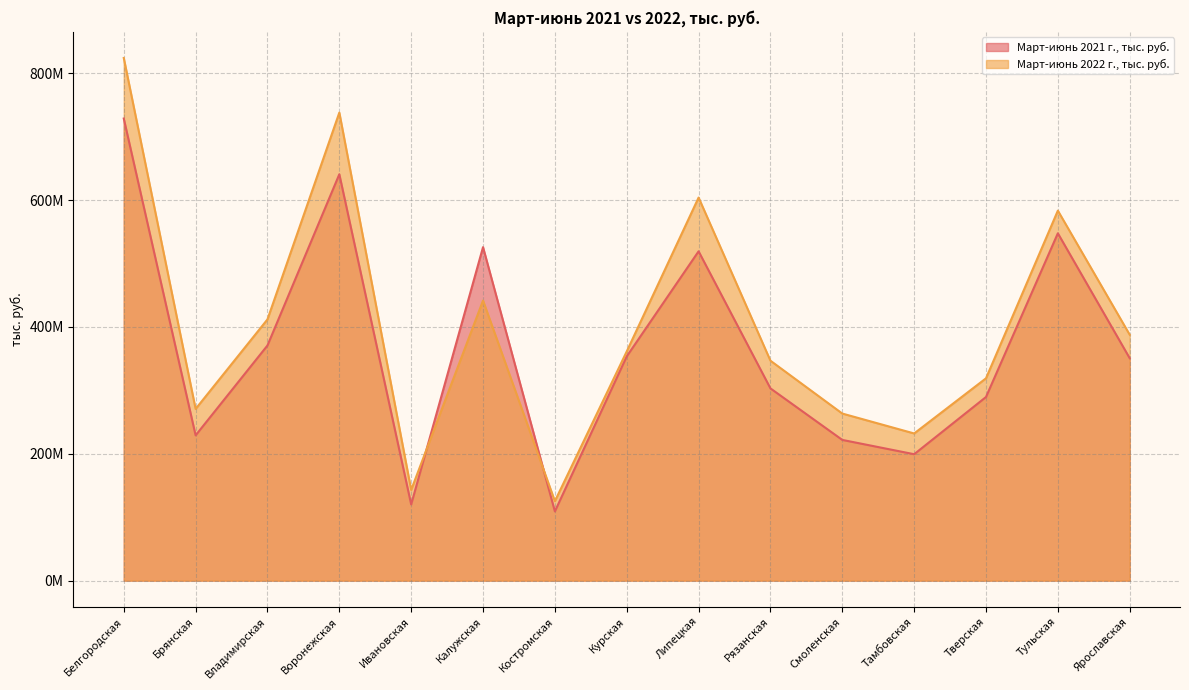

The Март-июнь 2022 г., тыс. руб. series shows 165998775.2 at Ярославская. True or false?

False